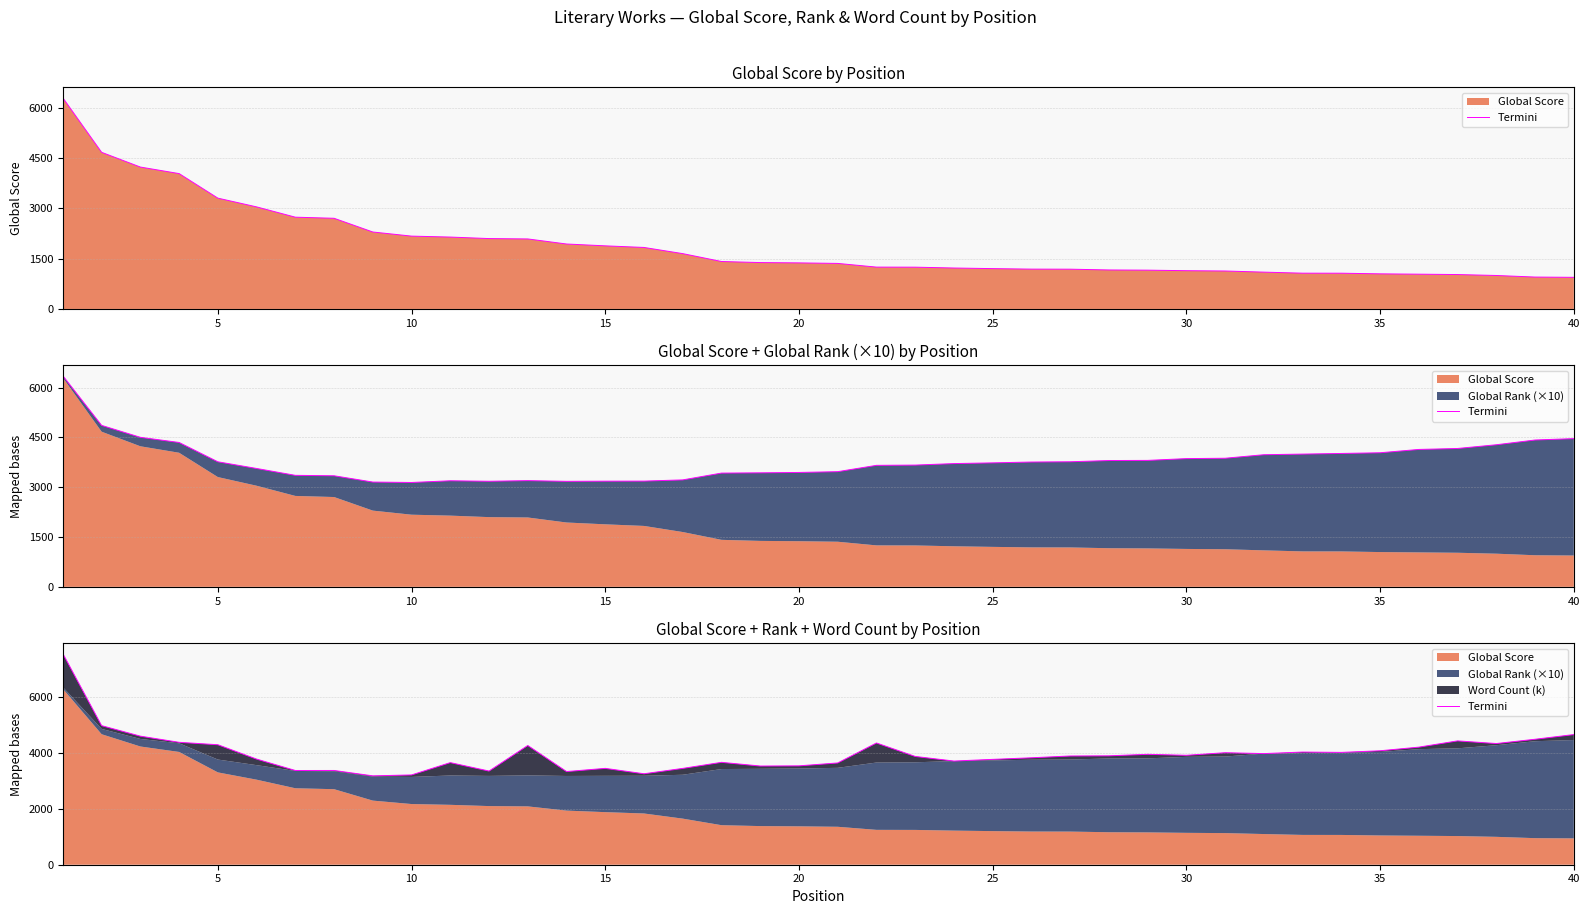

Reading left to right, what are all the values shown in this chart?

7555	4978	4602	4382	4295	3781	3373	3374	3181	3214	3655	3353	4268	3335	3449	3256	3448	3665	3533	3539	3643	4358	3876	3711	3771	3828	3892	3898	3952	3917	4010	3978	4033	4021	4079	4209	4433	4338	4491	4659